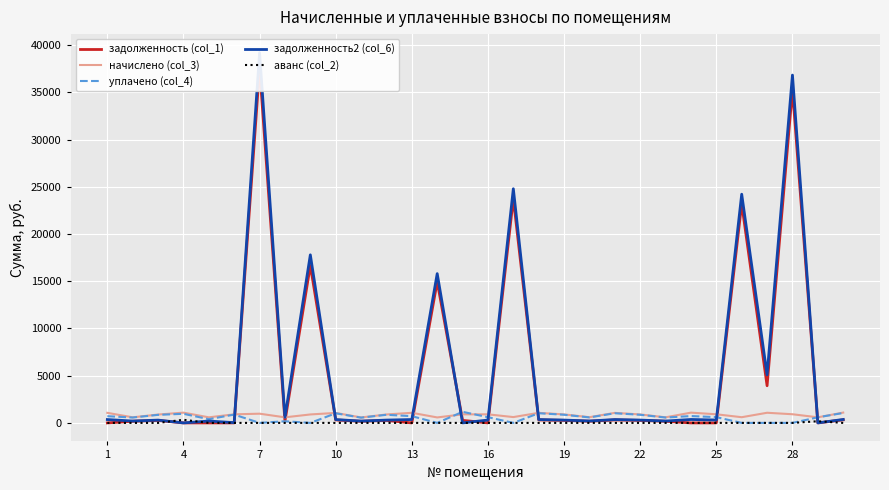

The value of начислено (col_3) at 1 is 1065.6. True or false?

True